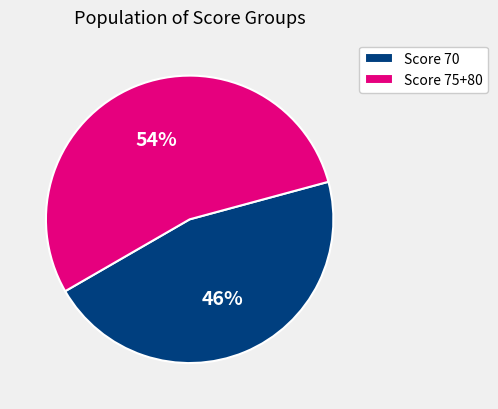

Combined, do Score 75+80 and Score 70 account for over 50%?

Yes